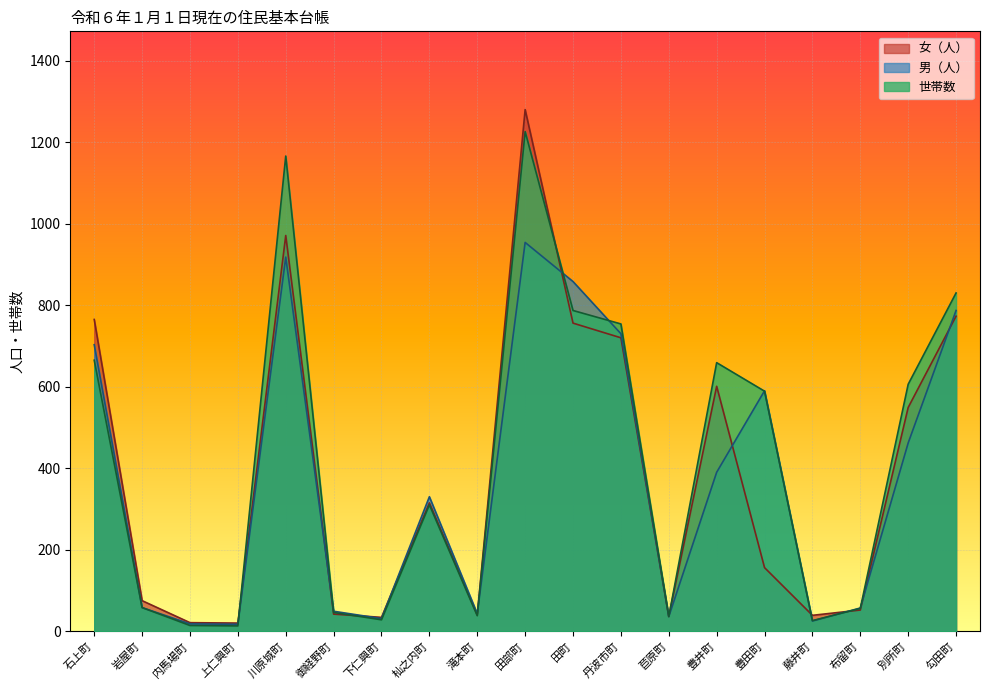

How many intersections are there between 女（人） and 世帯数?

5